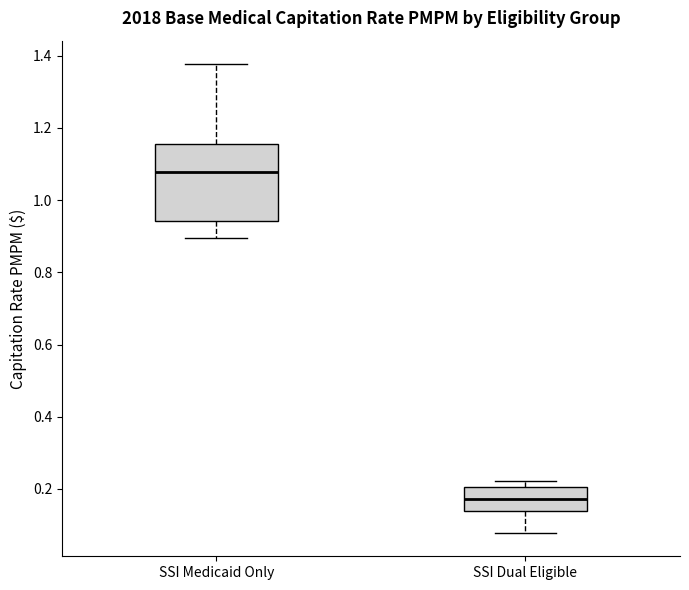

Comparing the boxes themselves (not the whiskers), which one is the tallest?

SSI Medicaid Only